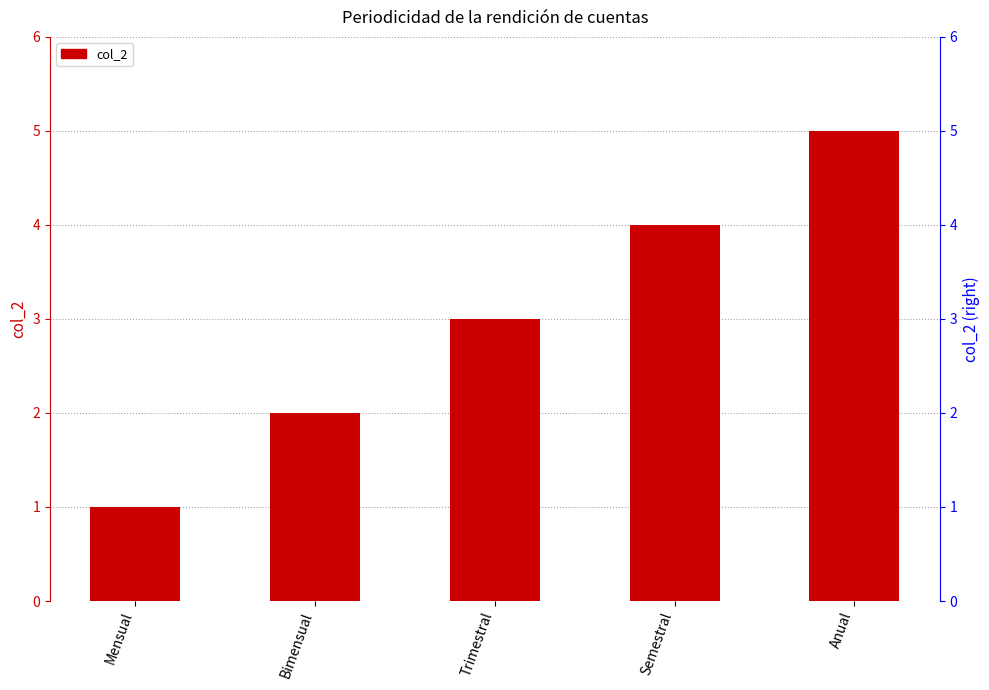

What is the maximum value shown in the chart?

5